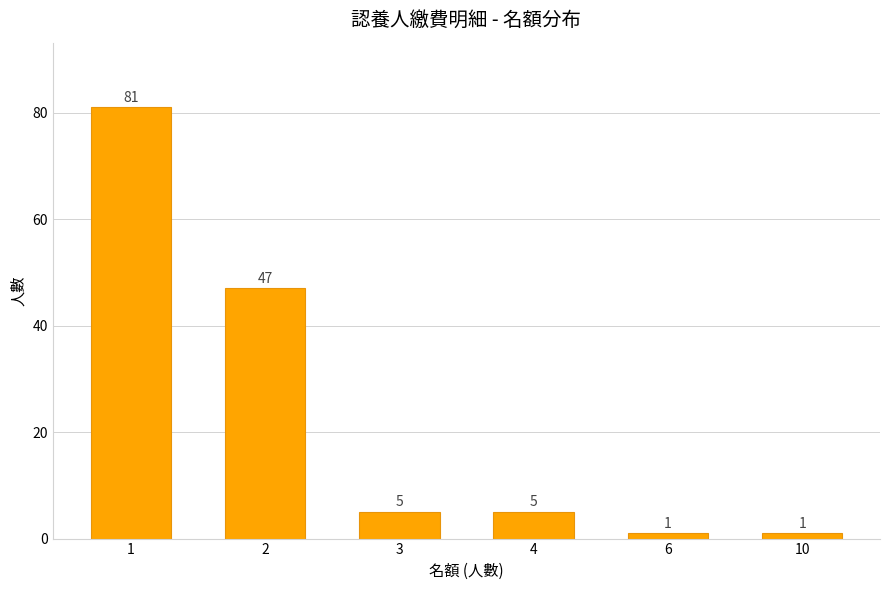

What is the sum of the values at 6 and 2?

48